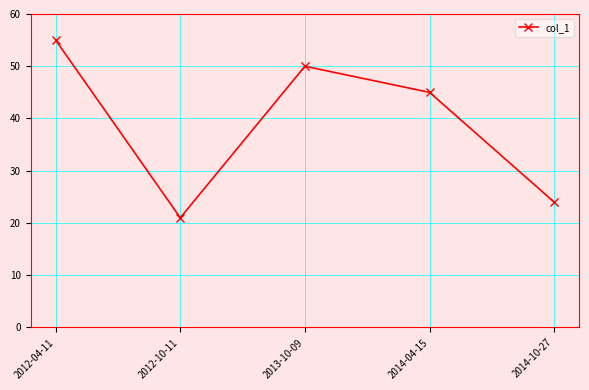

Rank the categories by value from lowest to highest.

2012-10-11, 2014-10-27, 2014-04-15, 2013-10-09, 2012-04-11